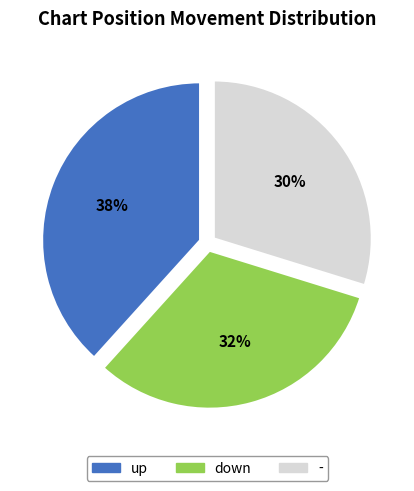

How many segments does this pie chart have?

3